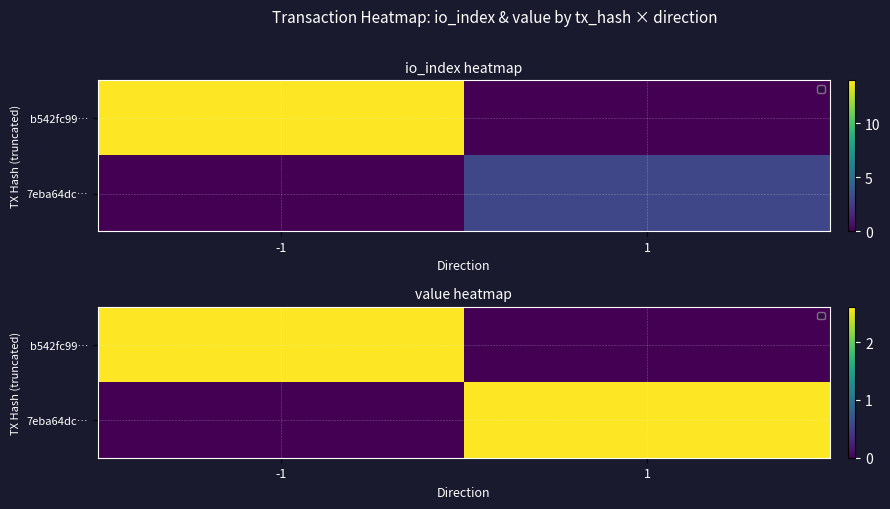

What is the difference between the highest and lowest values at 1?

2.6